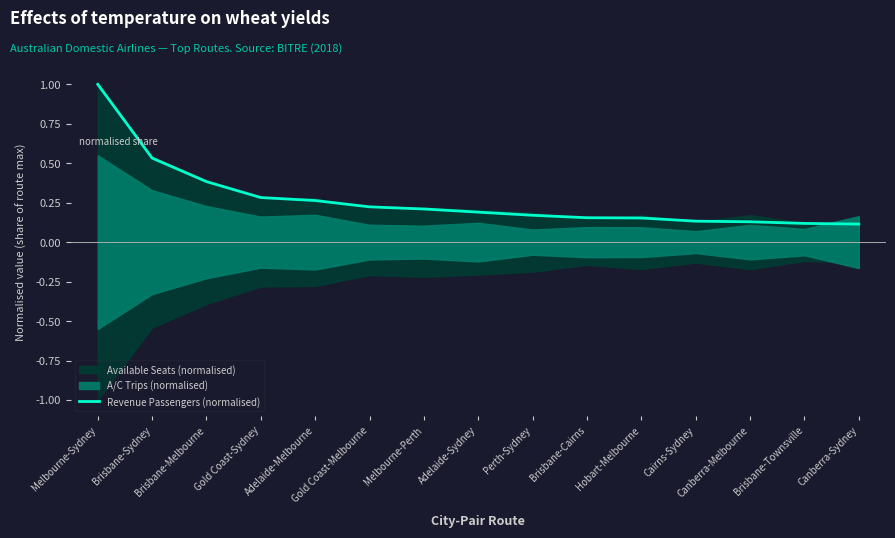

Rank the categories by value from highest to lowest.

Melbourne-Sydney, Brisbane-Sydney, Brisbane-Melbourne, Gold Coast-Sydney, Adelaide-Melbourne, Gold Coast-Melbourne, Melbourne-Perth, Adelaide-Sydney, Perth-Sydney, Brisbane-Cairns, Hobart-Melbourne, Cairns-Sydney, Canberra-Melbourne, Brisbane-Townsville, Canberra-Sydney